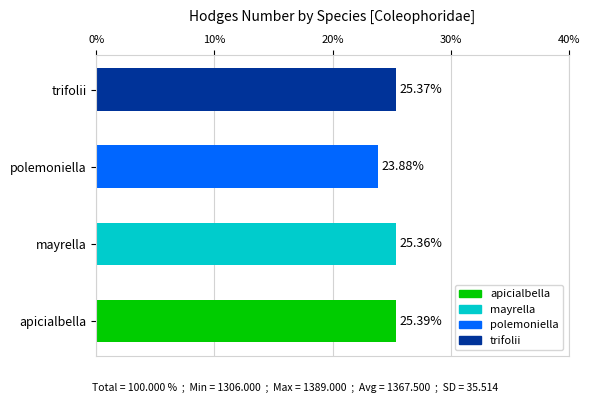

How many bars are there in total?

4